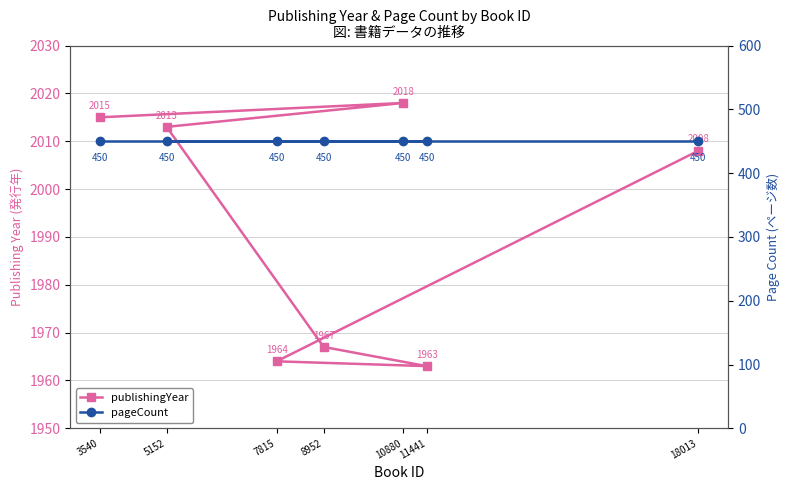

What is the sum of the publishingYear values at 10880 and 7815?

3982